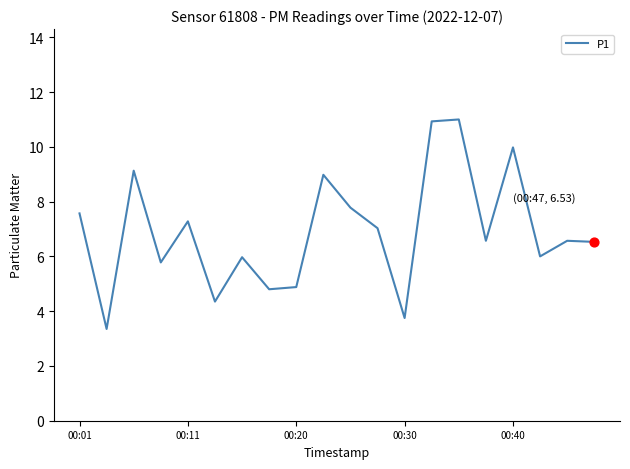

What is the greatest value displayed?

11.0